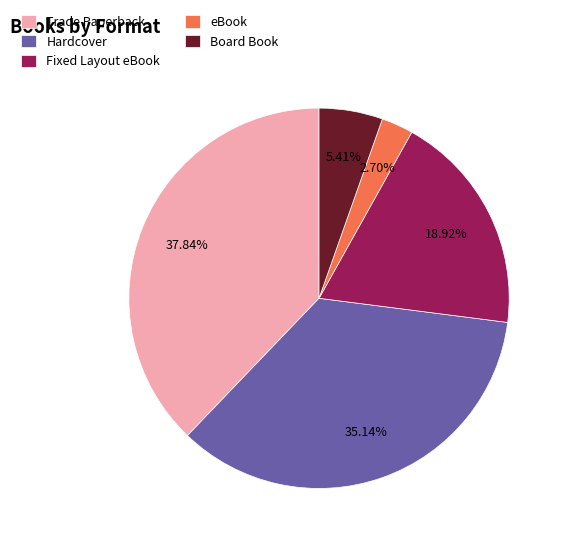

How many segments does this pie chart have?

5